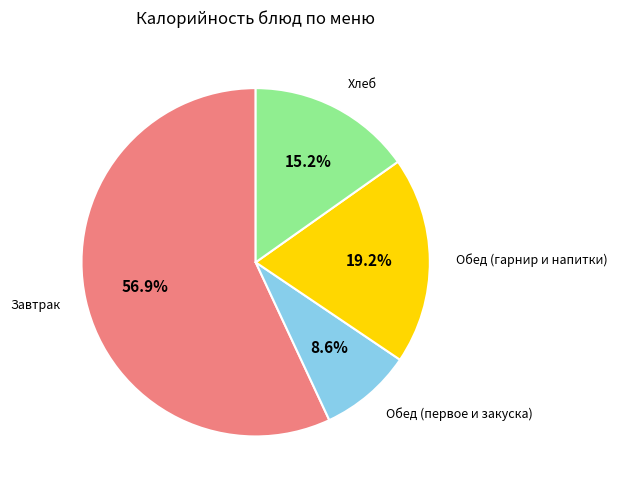

Between Завтрак and Хлеб, which is larger?

Завтрак